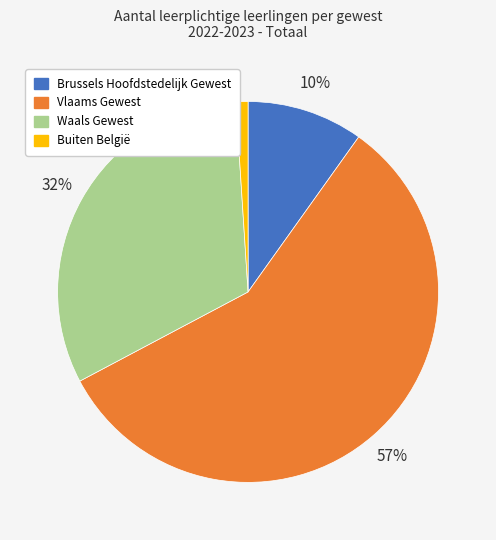

Which has a higher value, Waals Gewest or Buiten België?

Waals Gewest